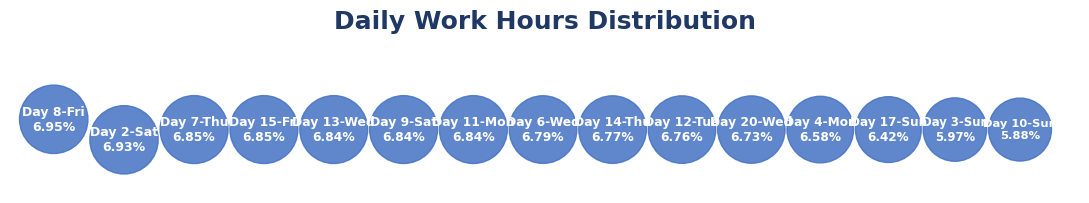

Between 5-Tue and 20-Wed, which is larger?

20-Wed